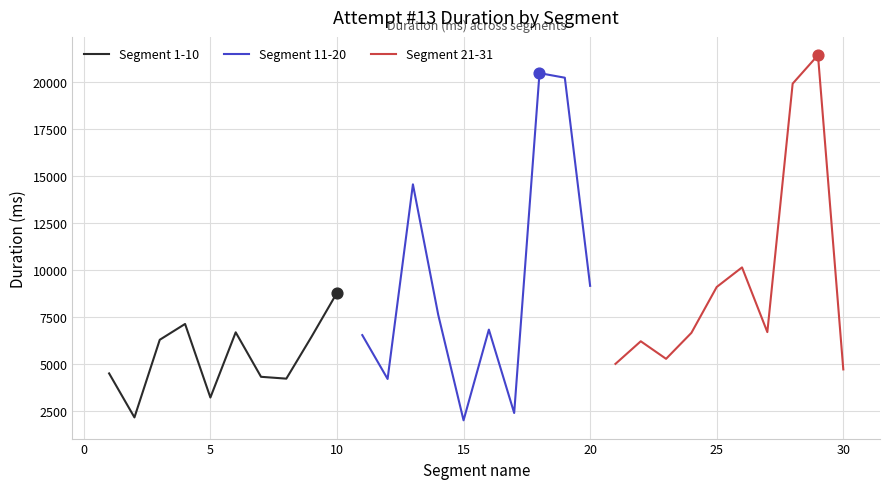

Which series has the widest spread of Y values?

Segment 11-20